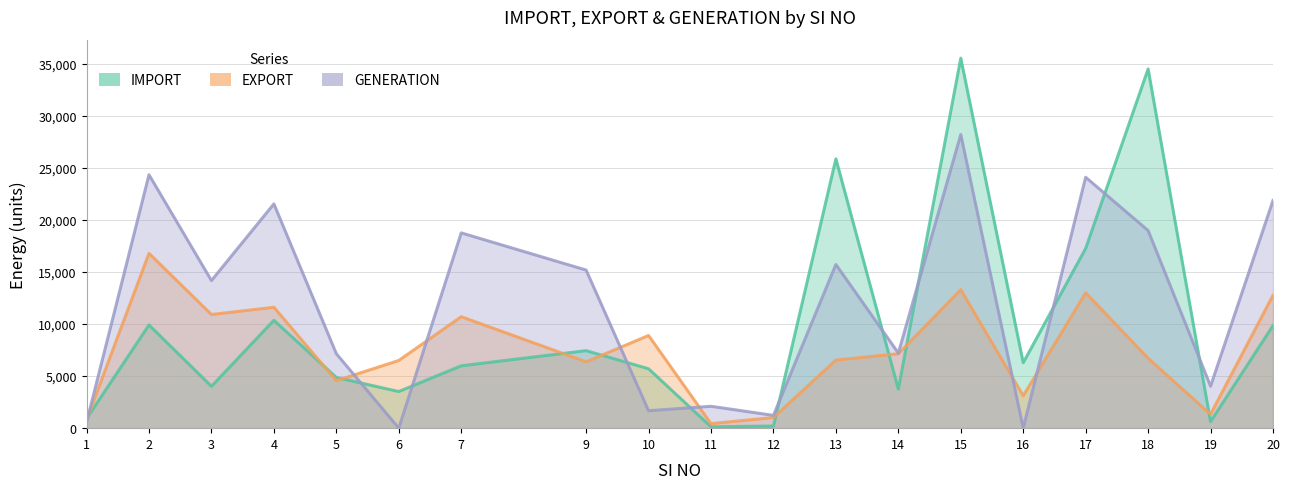

True or false: IMPORT has a value of 3746.0 at 14.

True